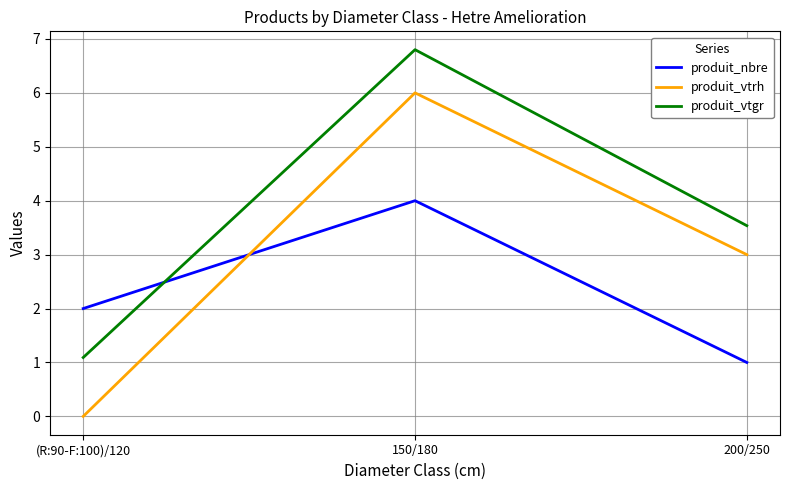

What is the greatest value displayed?

6.8